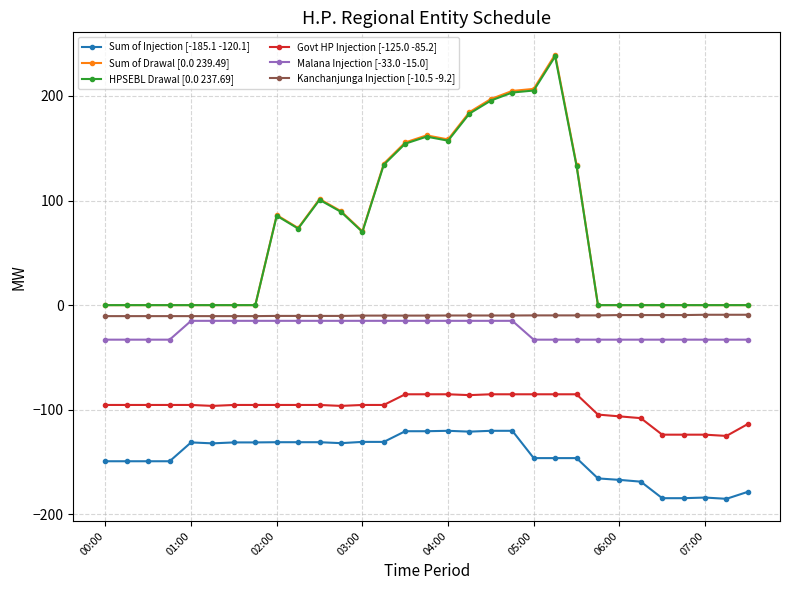

What is the maximum value for Sum of Injection [-185.1 -120.1]?

-120.1